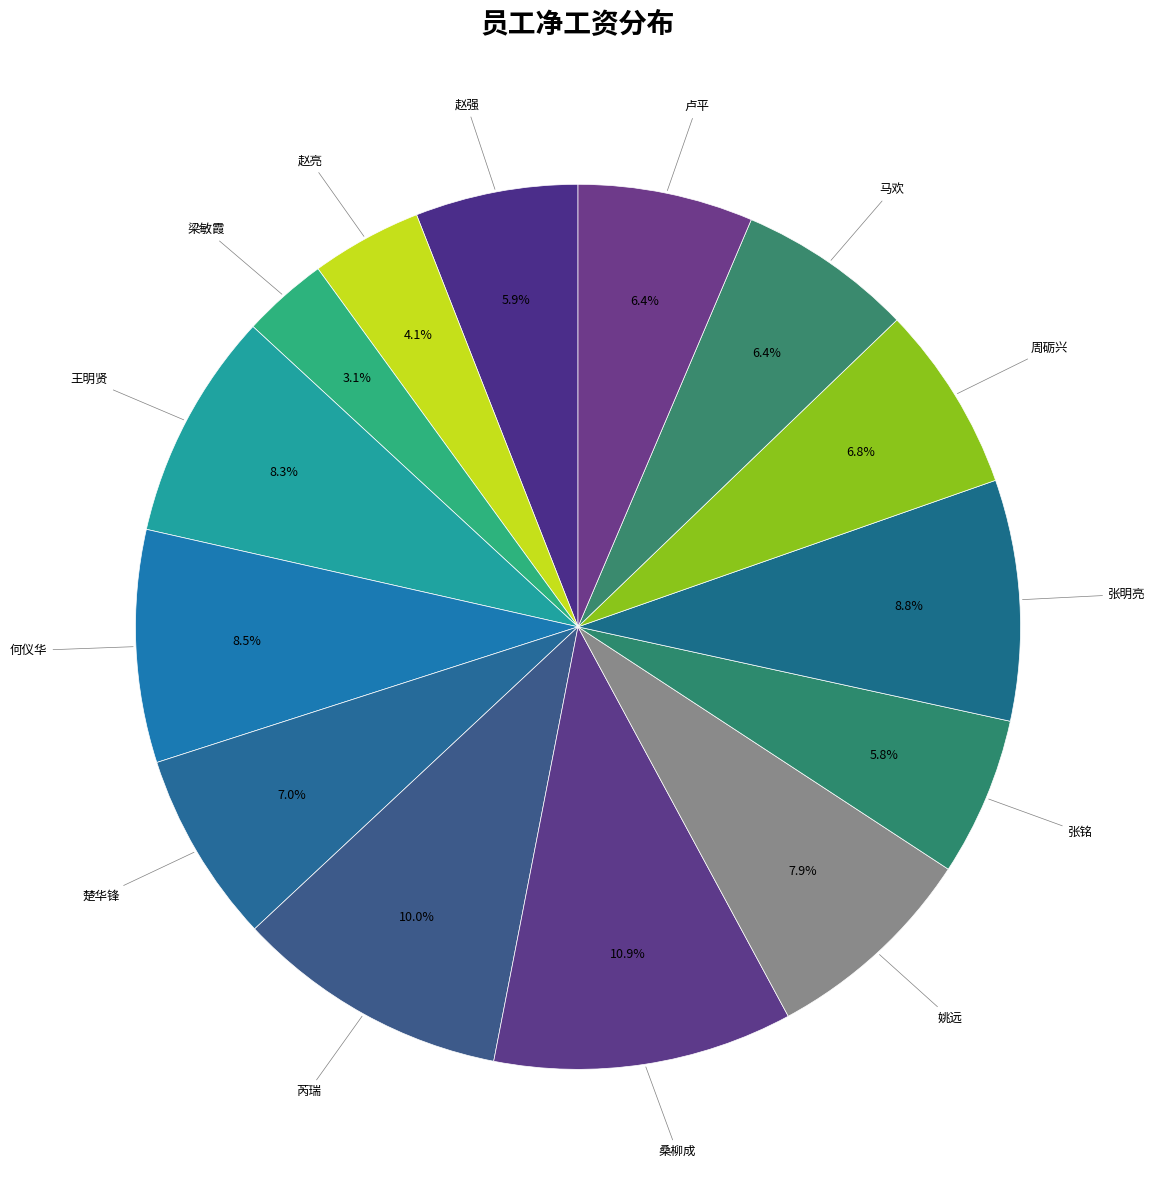

Is the sum of 芮瑞 and 张铭 greater than half?

No